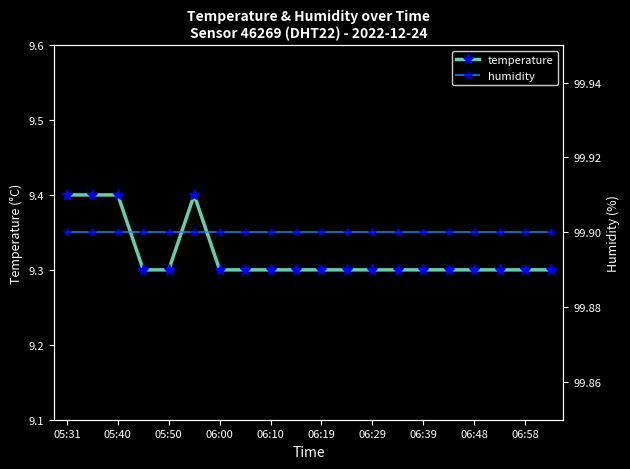

Is it true that temperature equals 14.2 at 06:29?

False